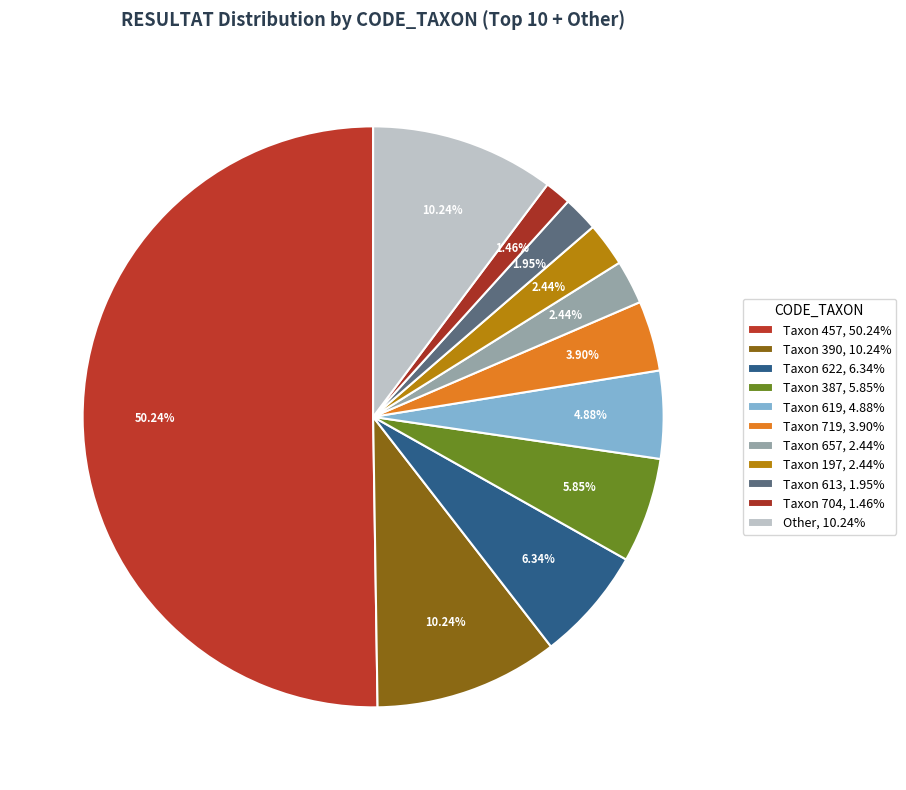

Which category has the biggest portion of the pie?

457